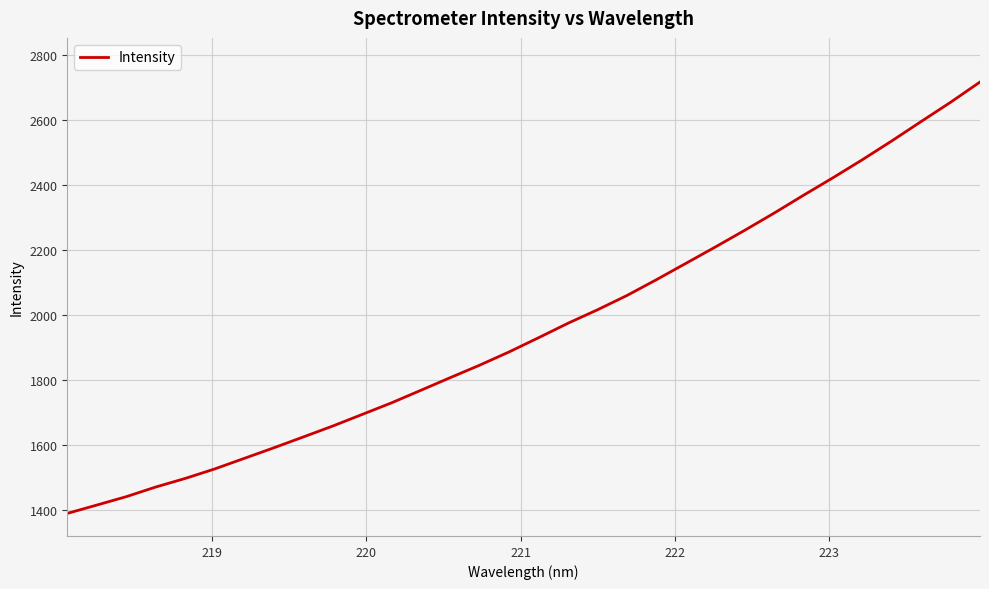

What is the minimum value shown in the chart?

1388.9